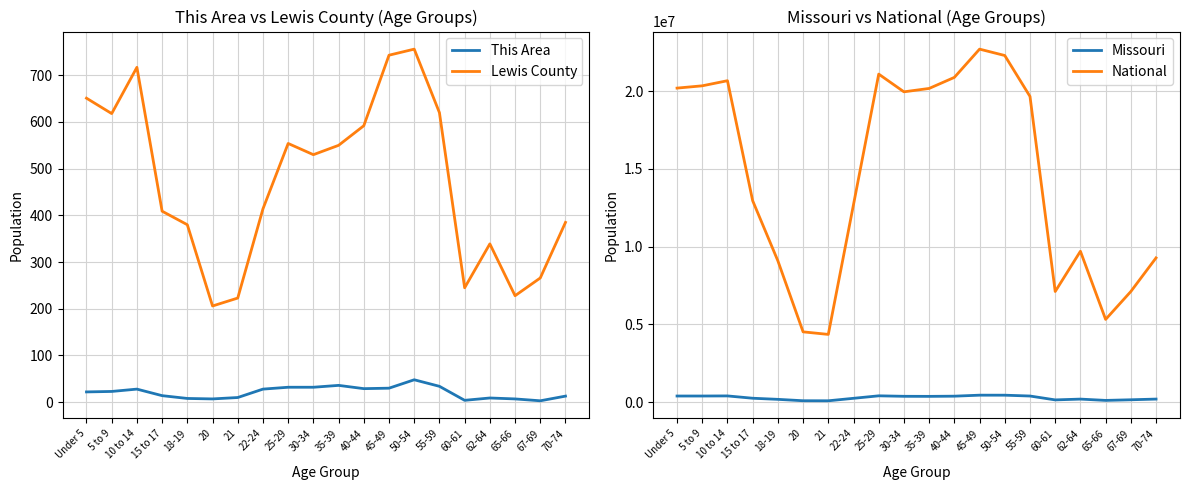

What value does the Missouri series have at 55-59?

389985